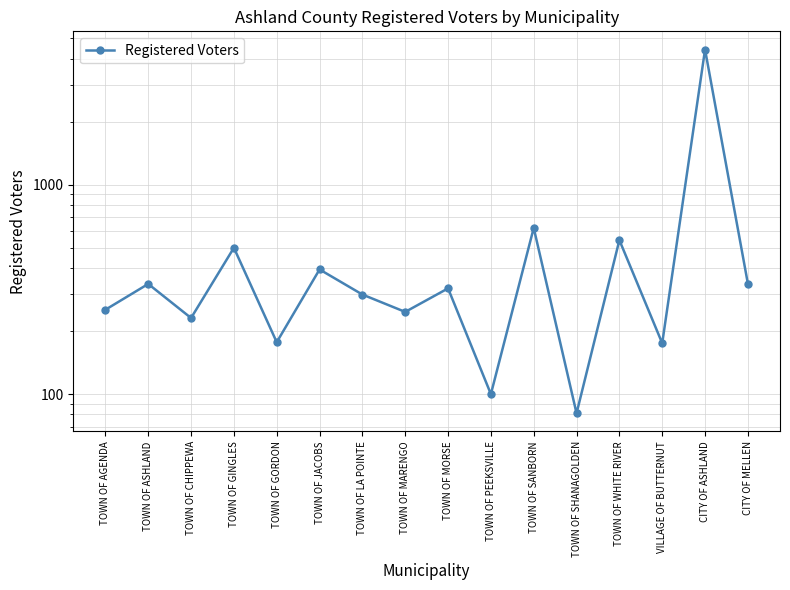

Reading left to right, list all the values displayed in this chart.

253	336	231	500	177	394	299	247	320	100	622	81	544	175	4426	337